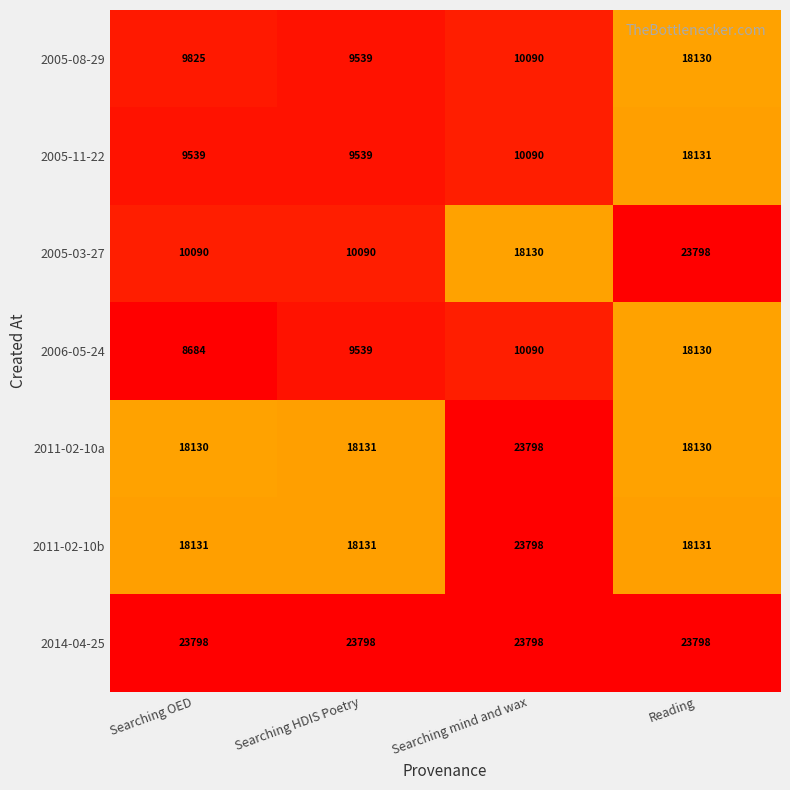

At which category is the sum across all series the highest?

Reading